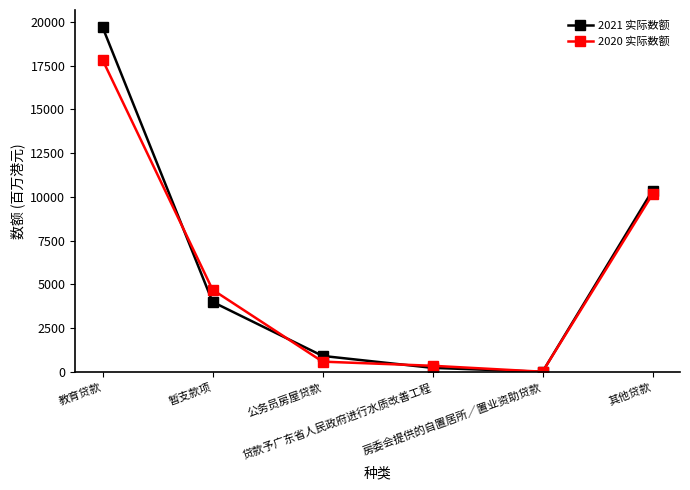

How many interior local valleys does the 2020 实际数额 series have?

1